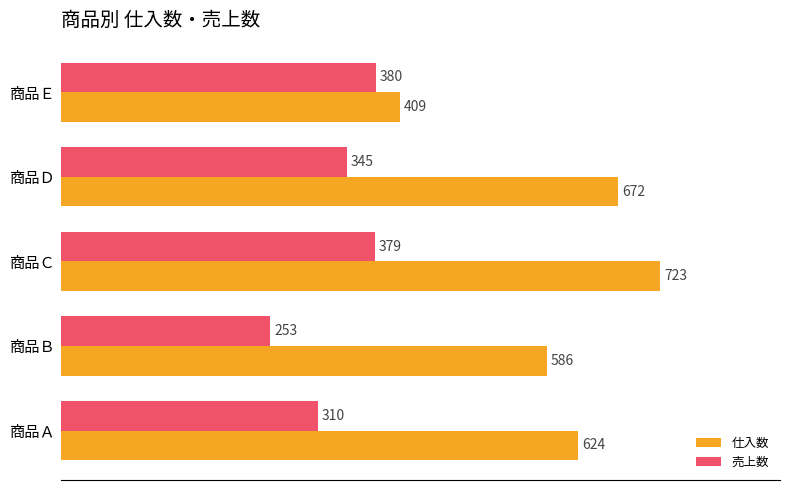

What is the spread (max minus min) of values at 商品Ｄ?

327